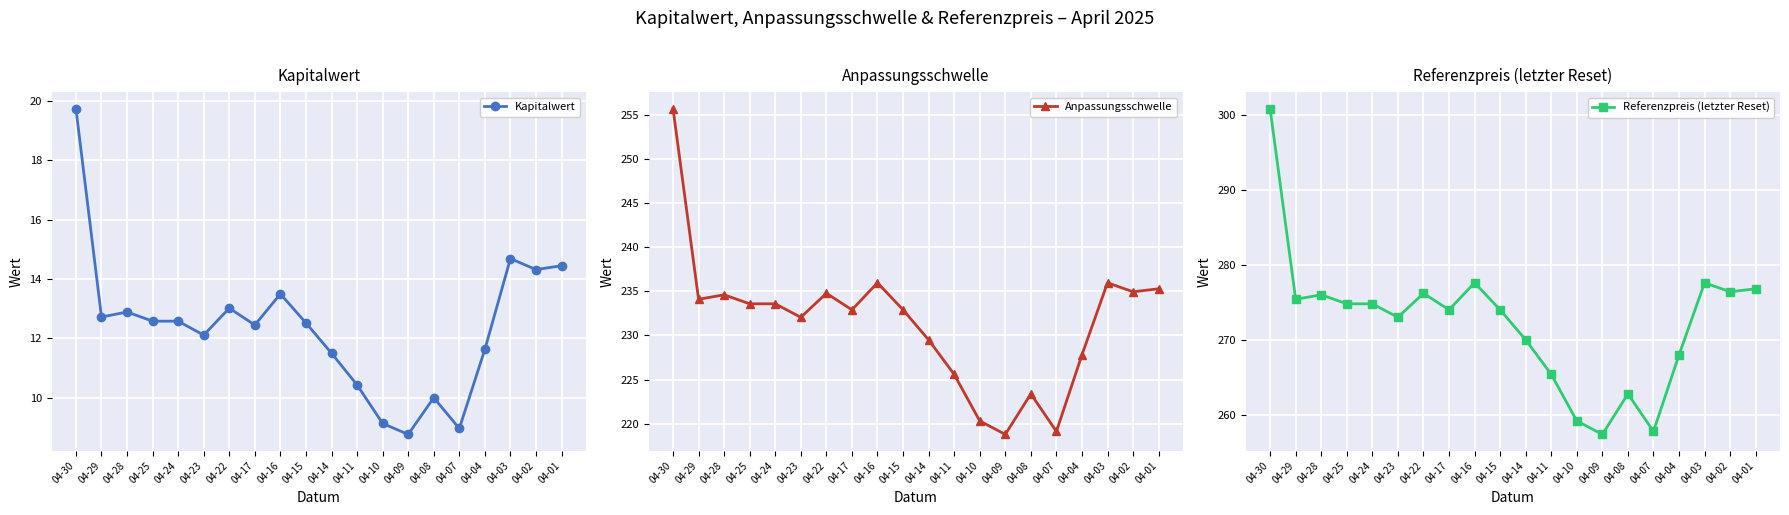

The Kapitalwert series shows 12.9 at 04-28. True or false?

True